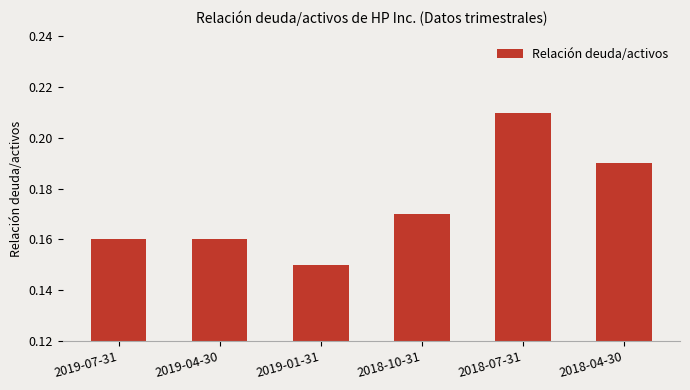

Where is the data nearest to the value 0?

2019-01-31